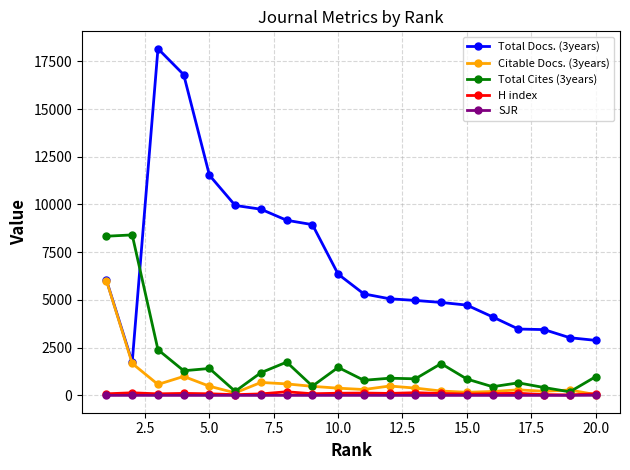

At how many categories does at least one series exceed 8675?

7